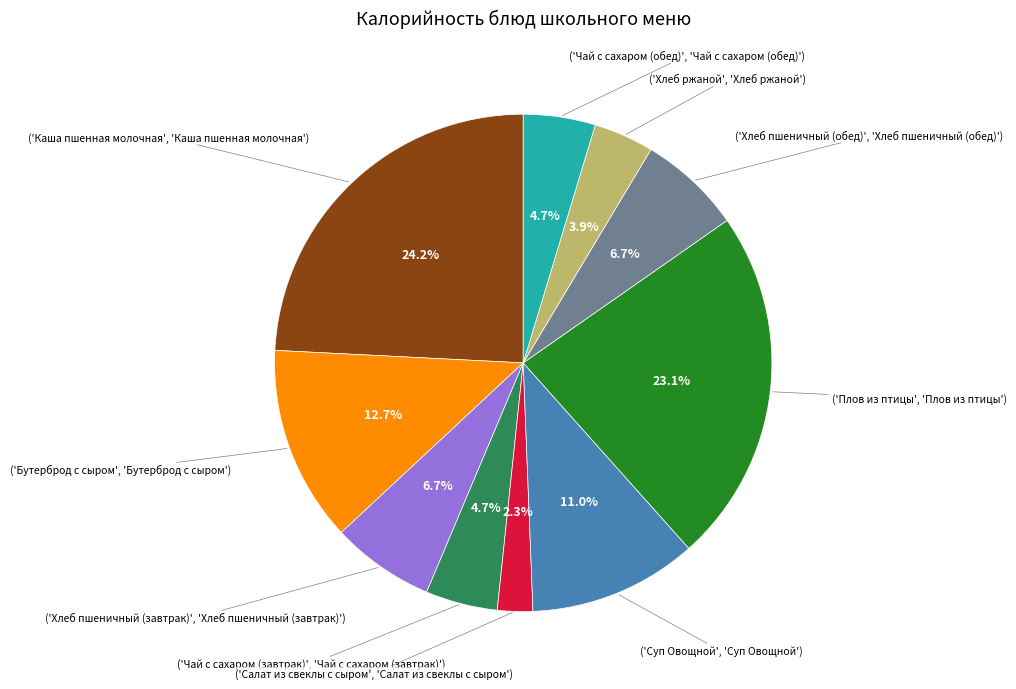

Is there a majority slice in this chart?

No